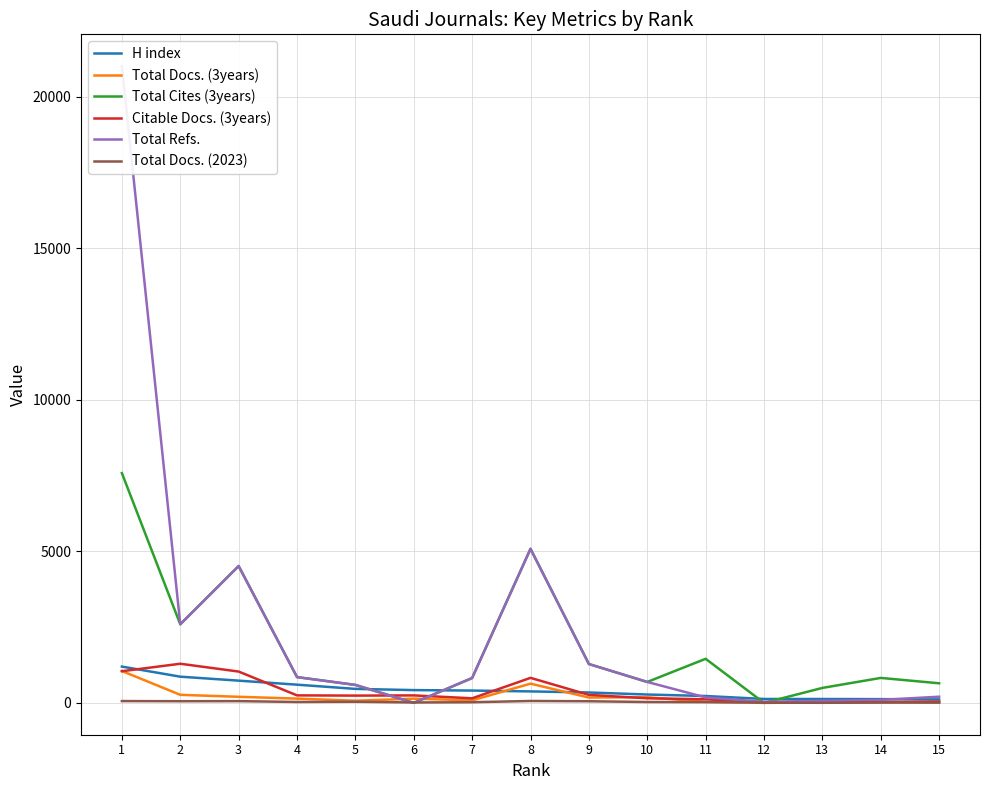

In Total Docs. (3years), how many points are lower than both neighbors (excluding endpoints)?

4